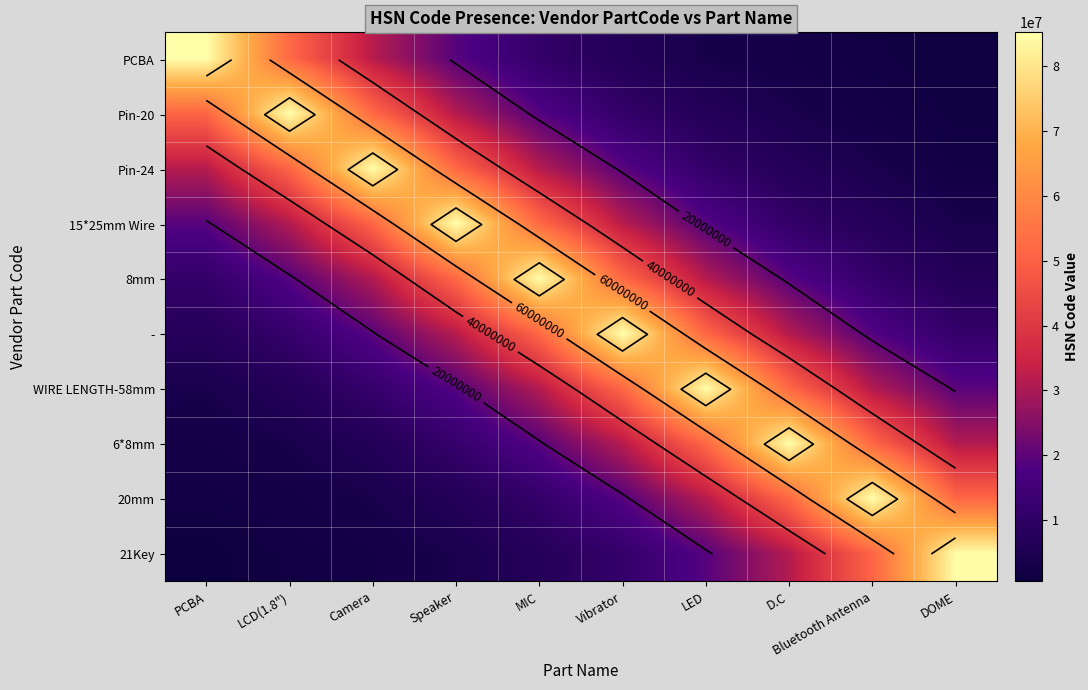

Is the value of 8mm at D.C greater than the value of WIRE LENGTH-58mm at Speaker?

Yes